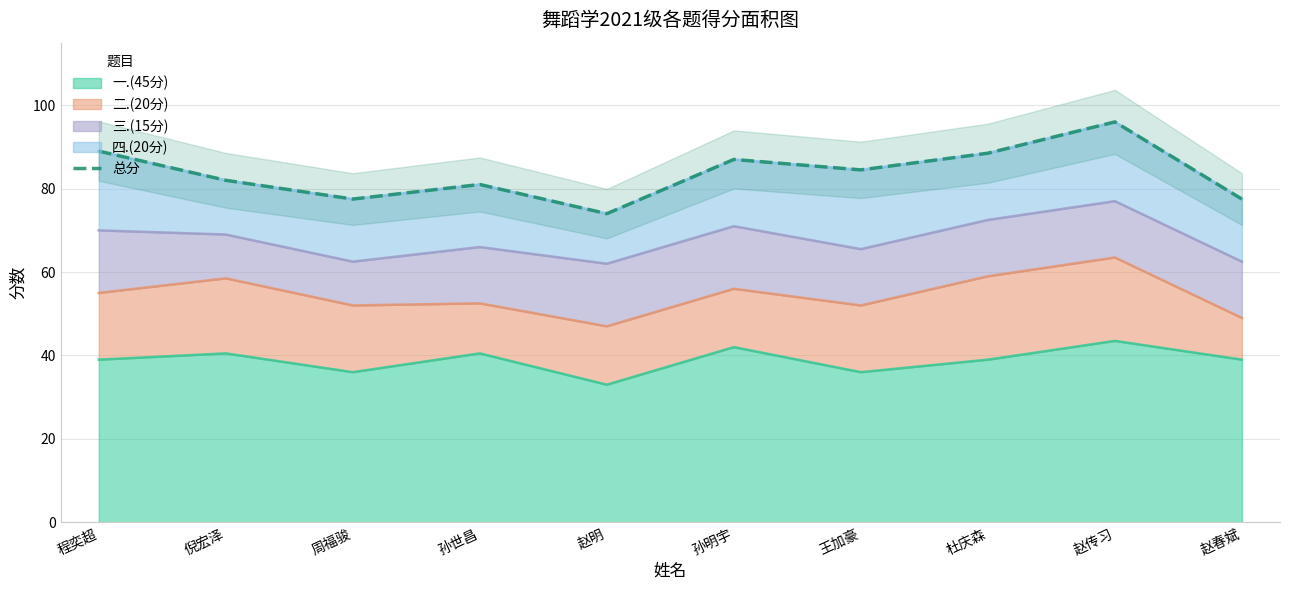

What is the label of the 10th point from the left?

赵春斌